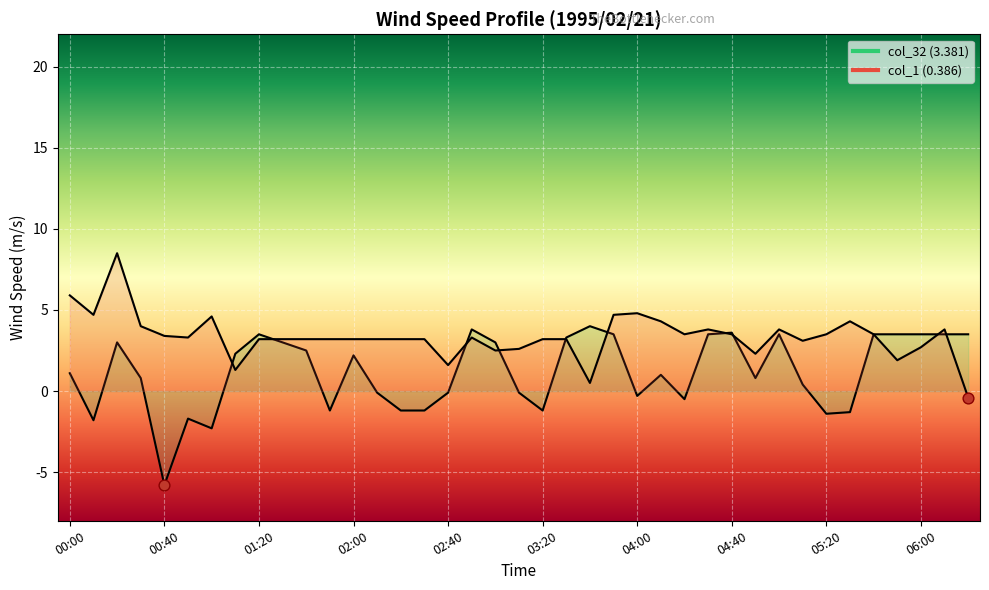

Which series contains the lowest Y value?

col_32 (3.381)